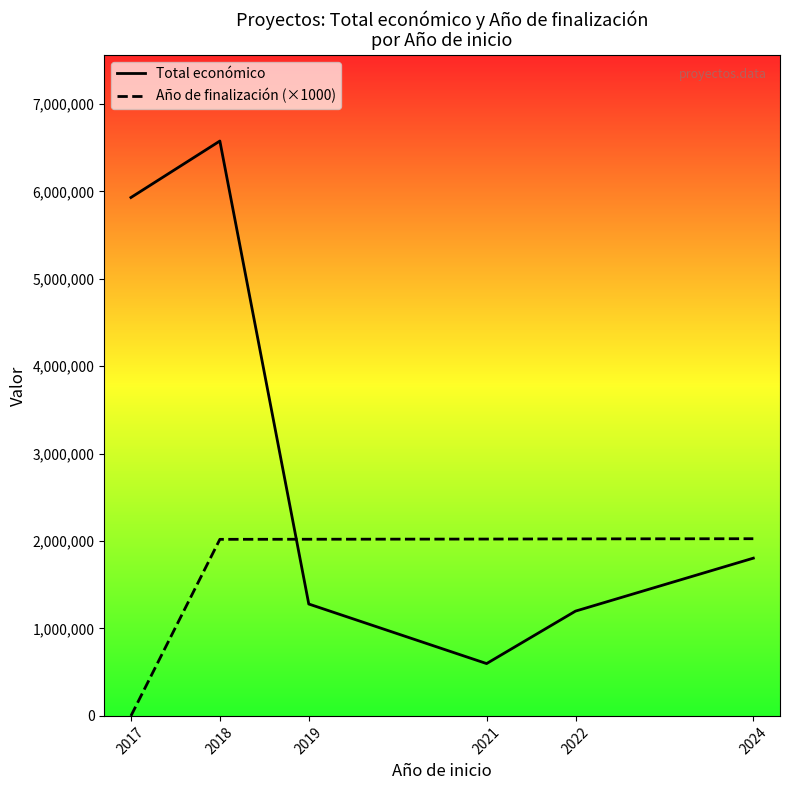

Where do Año de finalización (×1000) and Total económico first cross each other?

2018 and 2019